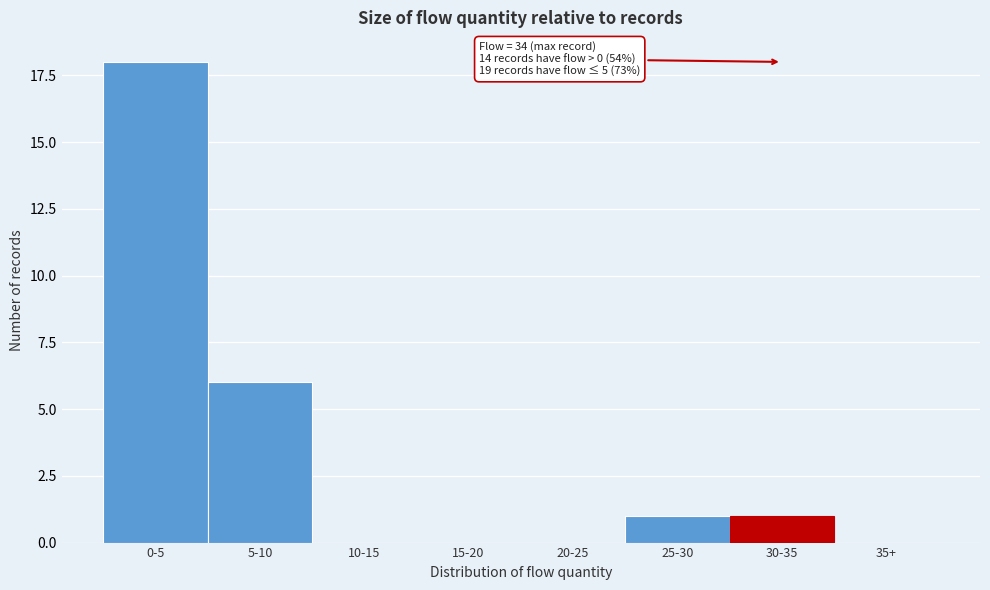

Reading left to right, what are all the values shown in this chart?

0-5=18	5-10=6	10-15=0	15-20=0	20-25=0	25-30=1	30-35=1	35+=0